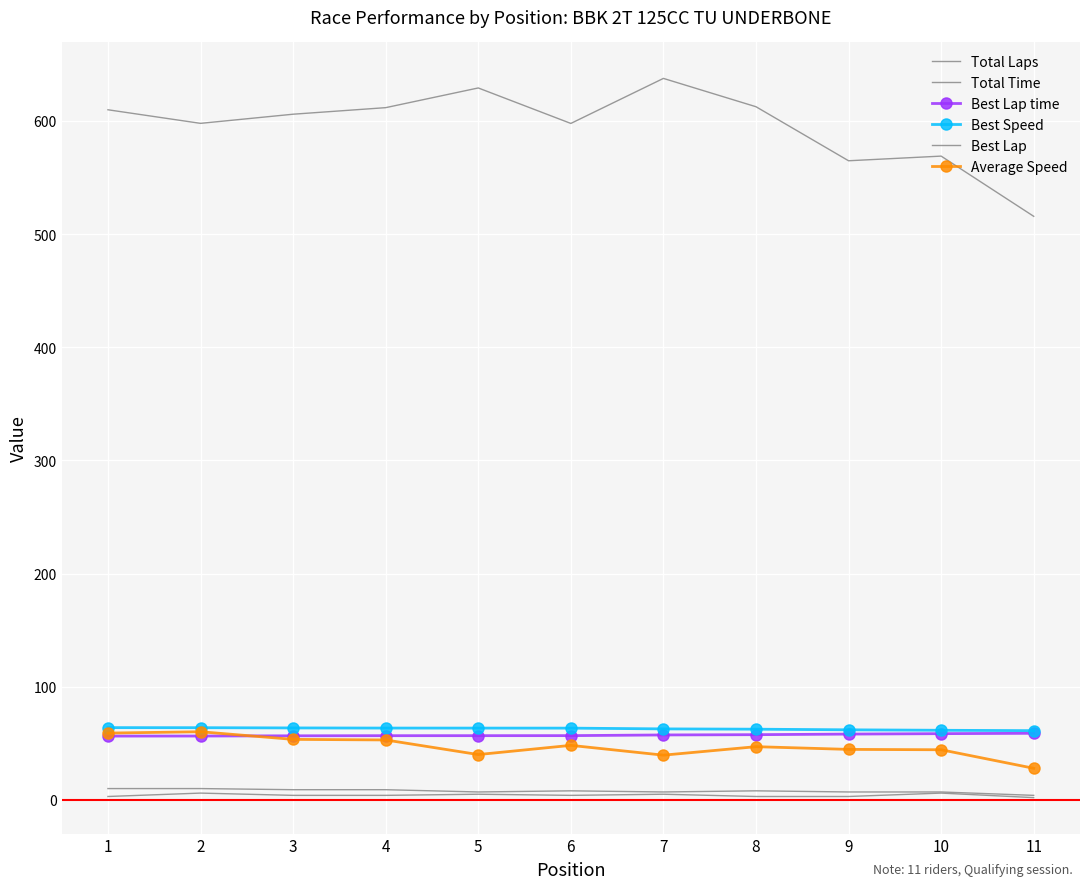

Reading left to right, list all the values displayed in this chart.

Total Laps: 1=10.0	2=10.0	3=9.0	4=9.0	5=7.0	6=8.0	7=7.0	8=8.0	9=7.0	10=7.0	11=4.0
Total Time: 1=609.8	2=597.8	3=605.9	4=611.7	5=629.1	6=597.8	7=637.6	8=612.5	9=564.8	10=568.9	11=515.7
Best Lap time: 1=56.4	2=56.4	3=56.6	4=56.7	5=56.7	6=56.8	7=57.4	8=57.6	9=58.1	10=58.5	11=58.8
Best Speed: 1=63.9	2=63.8	3=63.6	4=63.5	5=63.4	6=63.4	7=62.7	8=62.5	9=61.9	10=61.5	11=61.2
Best Lap: 1=3.0	2=6.0	3=4.0	4=4.0	5=5.0	6=4.0	7=5.0	8=3.0	9=3.0	10=6.0	11=2.0
Average Speed: 1=59.0	2=60.2	3=53.5	4=53.0	5=40.1	6=48.2	7=39.5	8=47.0	9=44.6	10=44.3	11=27.9